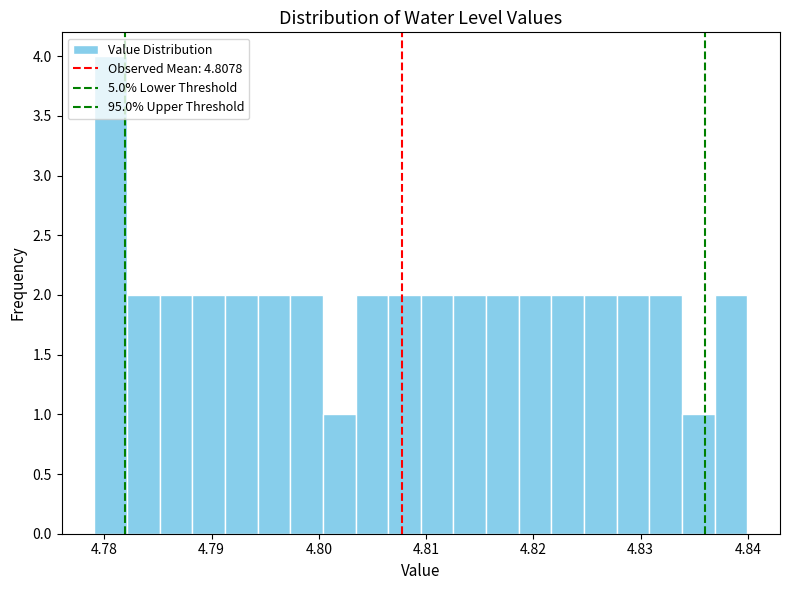

Read against the x-axis, roughly where is the centre of the tallest bar?

4.781